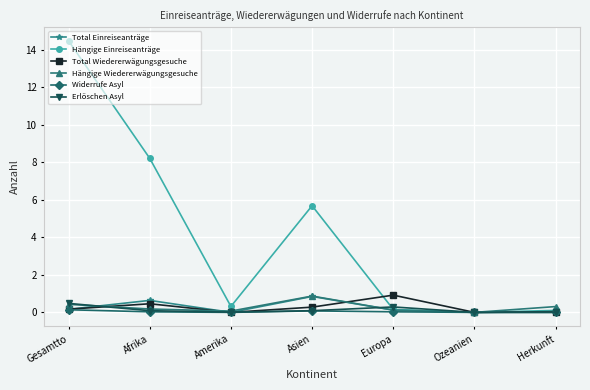

What position from the right is Ozeanien?

2